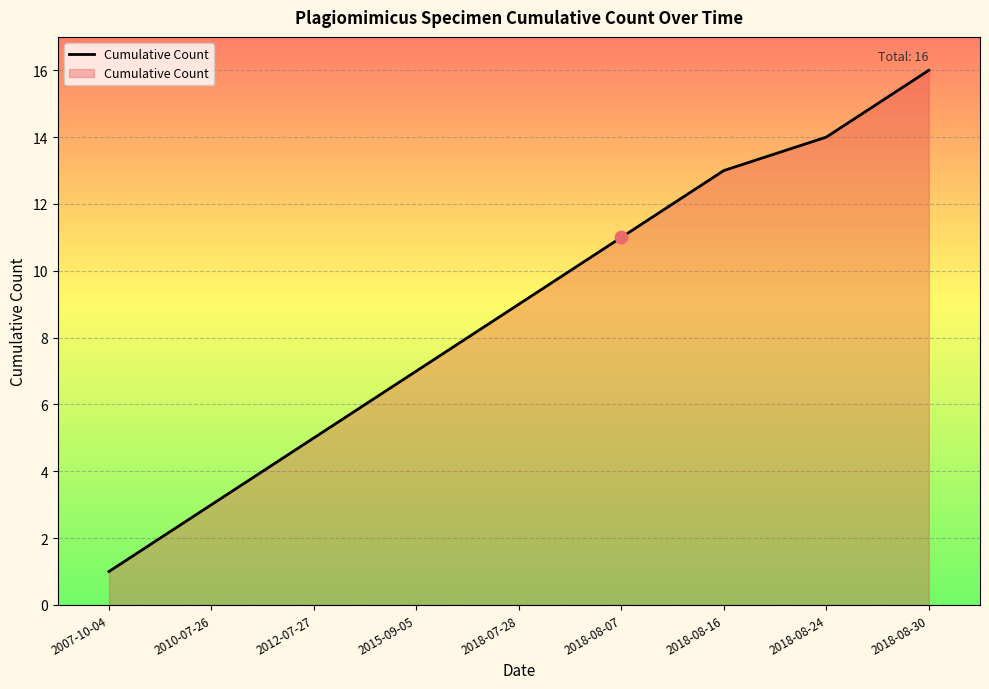

What is the ratio of the value at 2010-07-26 to the value at 2018-08-30?

0.2